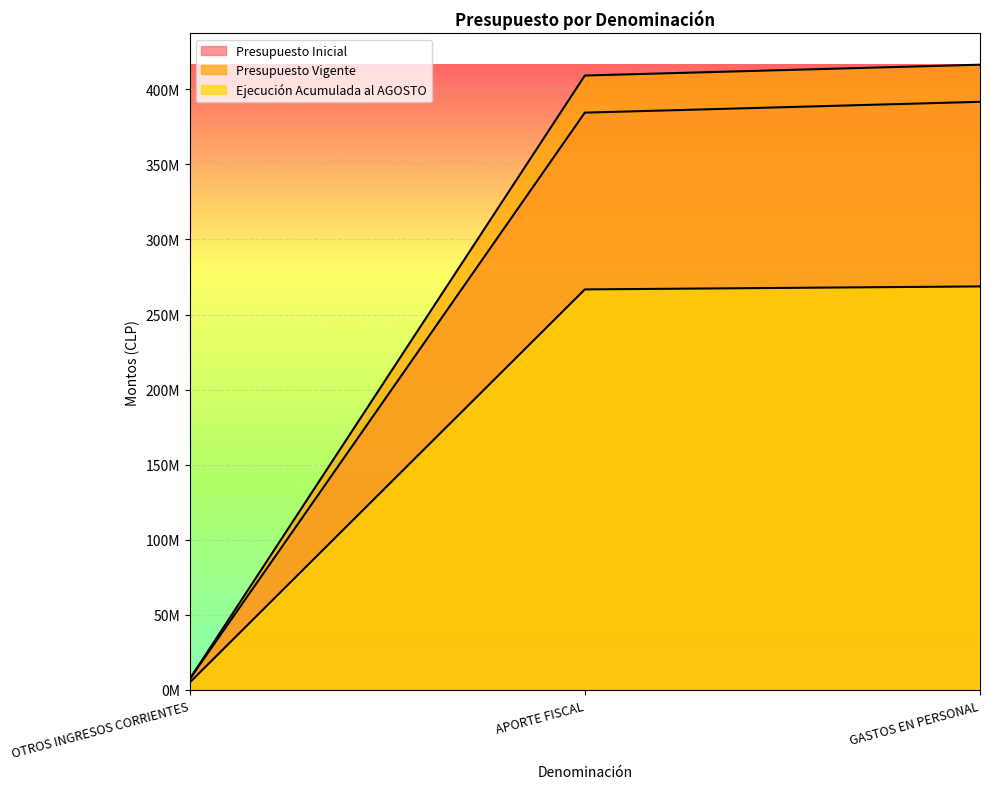

Reading left to right, what are all the values shown in this chart?

Presupuesto Inicial: OTROS INGRESOS CORRIENTES=7206832	APORTE FISCAL=384470096	GASTOS EN PERSONAL=391676928
Presupuesto Vigente: OTROS INGRESOS CORRIENTES=7206832	APORTE FISCAL=409188772	GASTOS EN PERSONAL=416395604
Ejecución Acumulada al AGOSTO: OTROS INGRESOS CORRIENTES=4884169	APORTE FISCAL=266735354	GASTOS EN PERSONAL=268734462